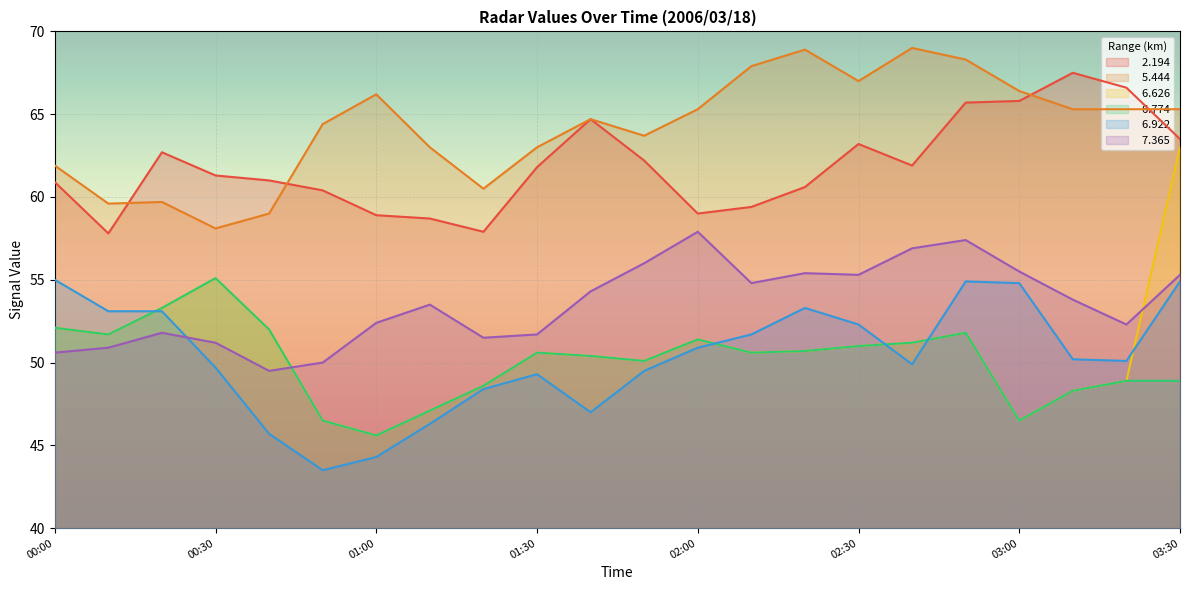

What is the highest value of the   6.626 series?

63.0